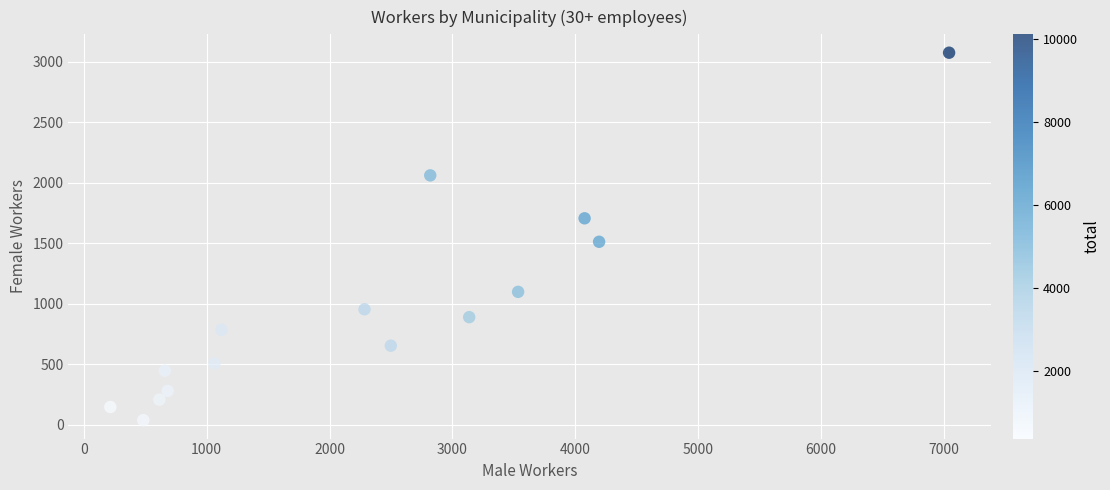

What Y value in the scatter plot is closest to 1556?

1512